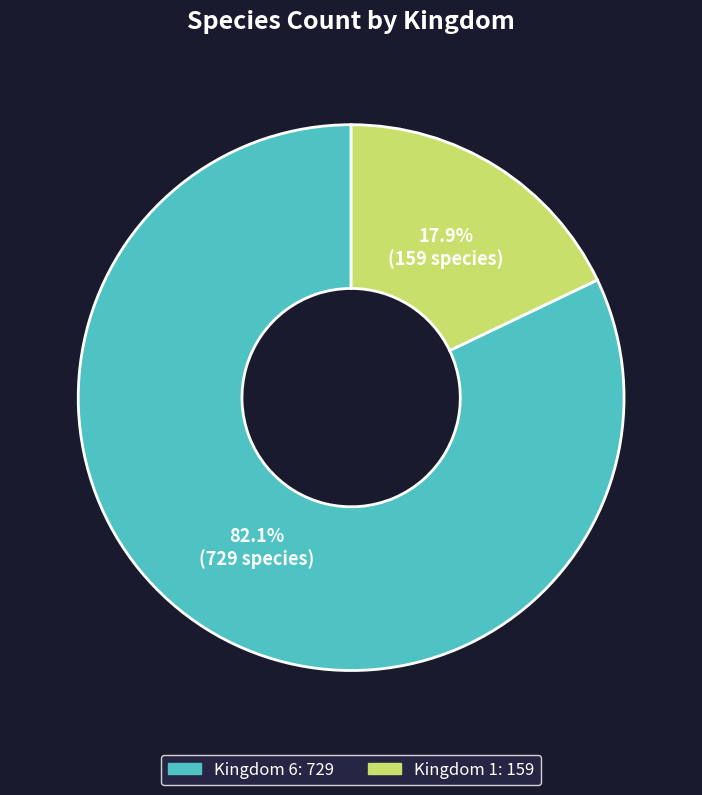

Does any single category account for the majority?

Yes